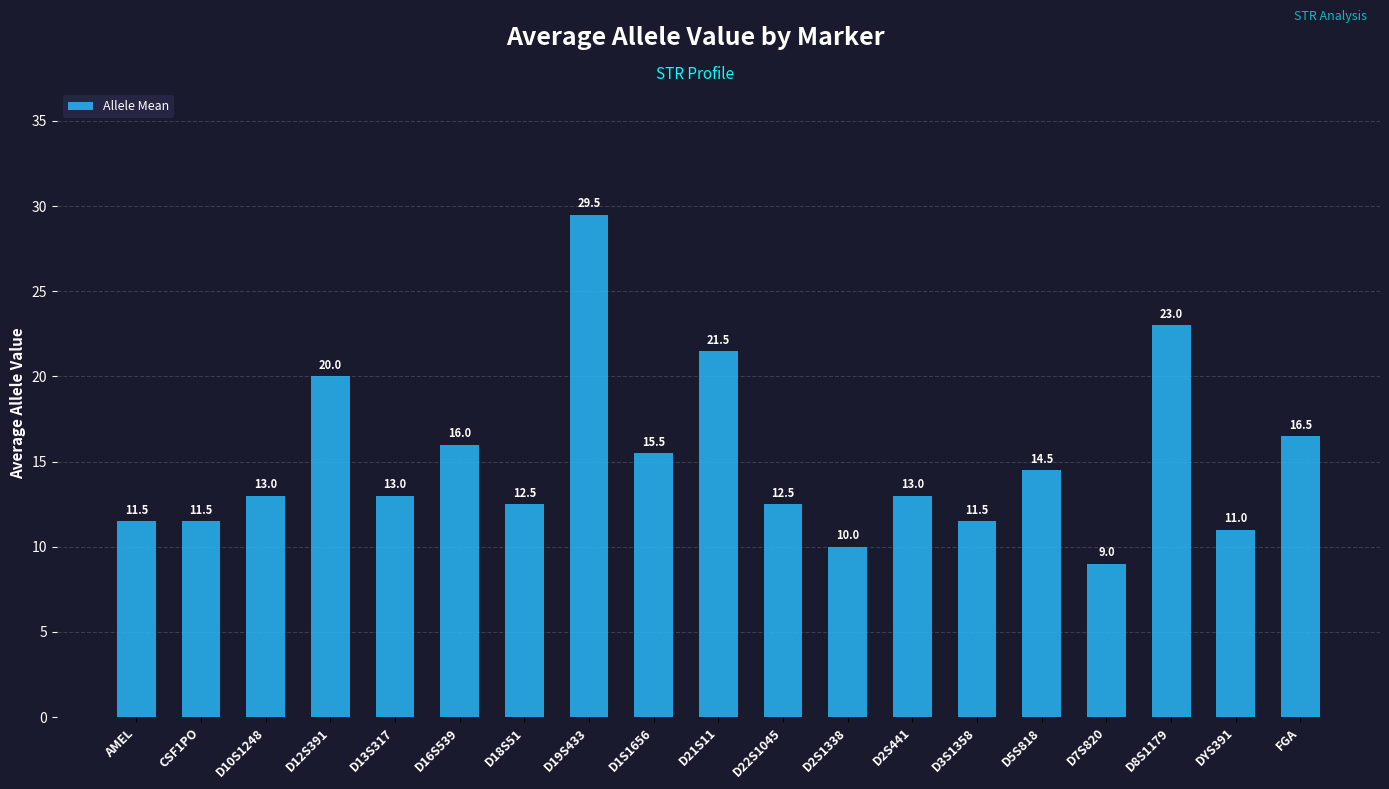

What is the minimum value shown in the chart?

9.0